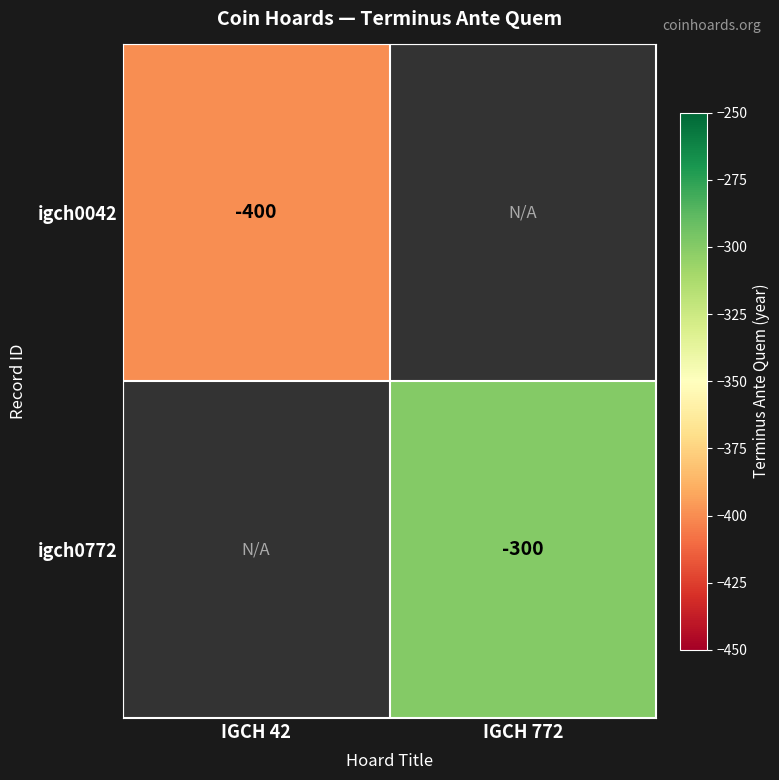

The igch0042 series shows -86 at IGCH 42. True or false?

False